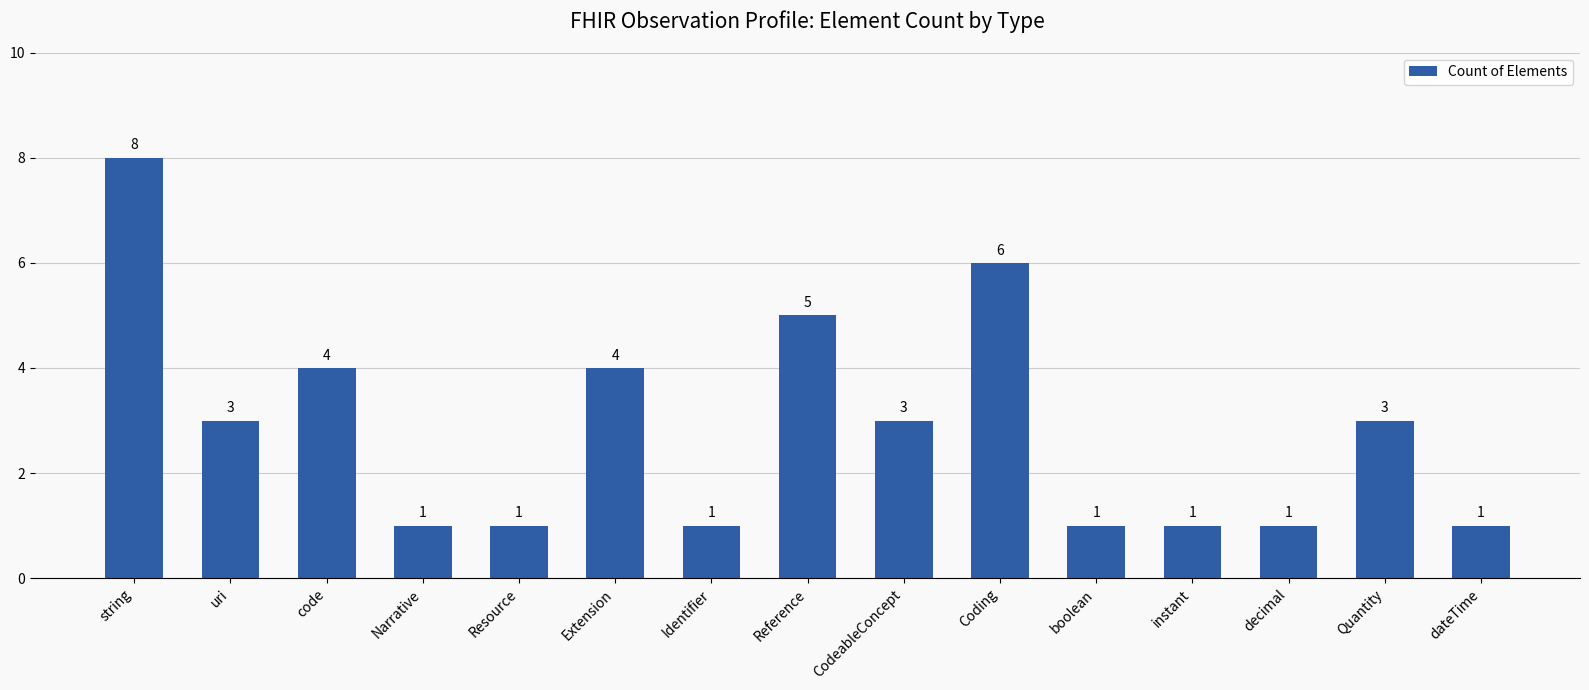

The chart shows a value of 2 at boolean. True or false?

False